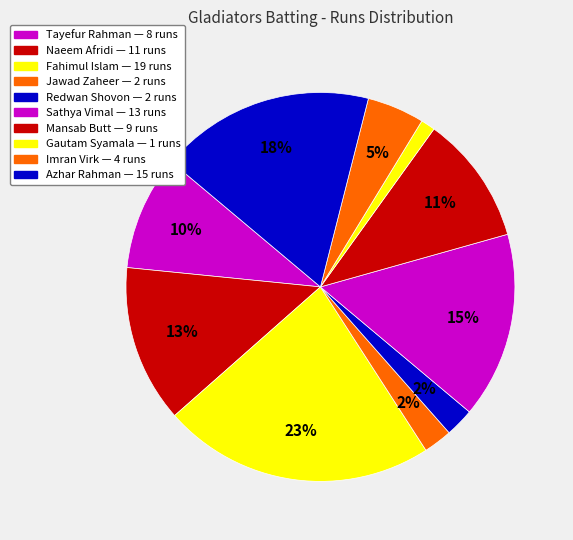

How many slices are in this pie chart?

10